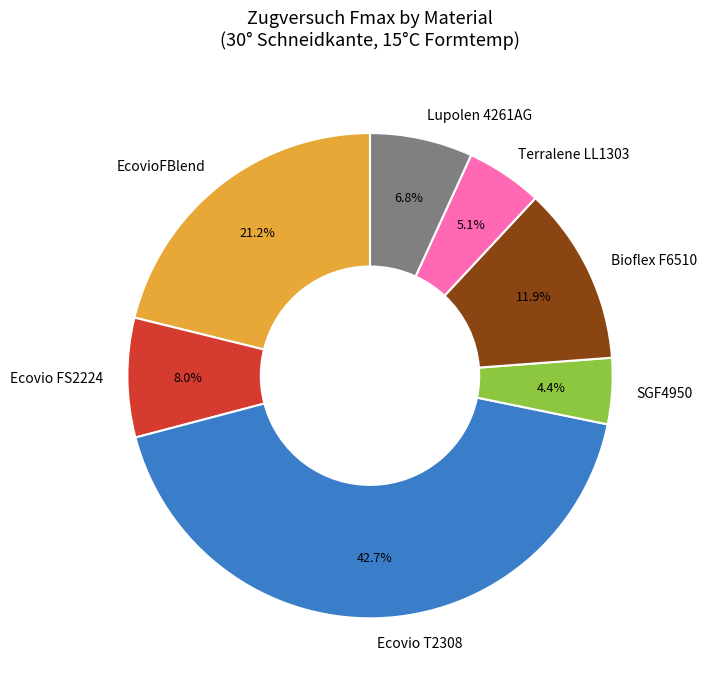

To the nearest percent, what percentage of the pie is Lupolen 4261AG?

7%